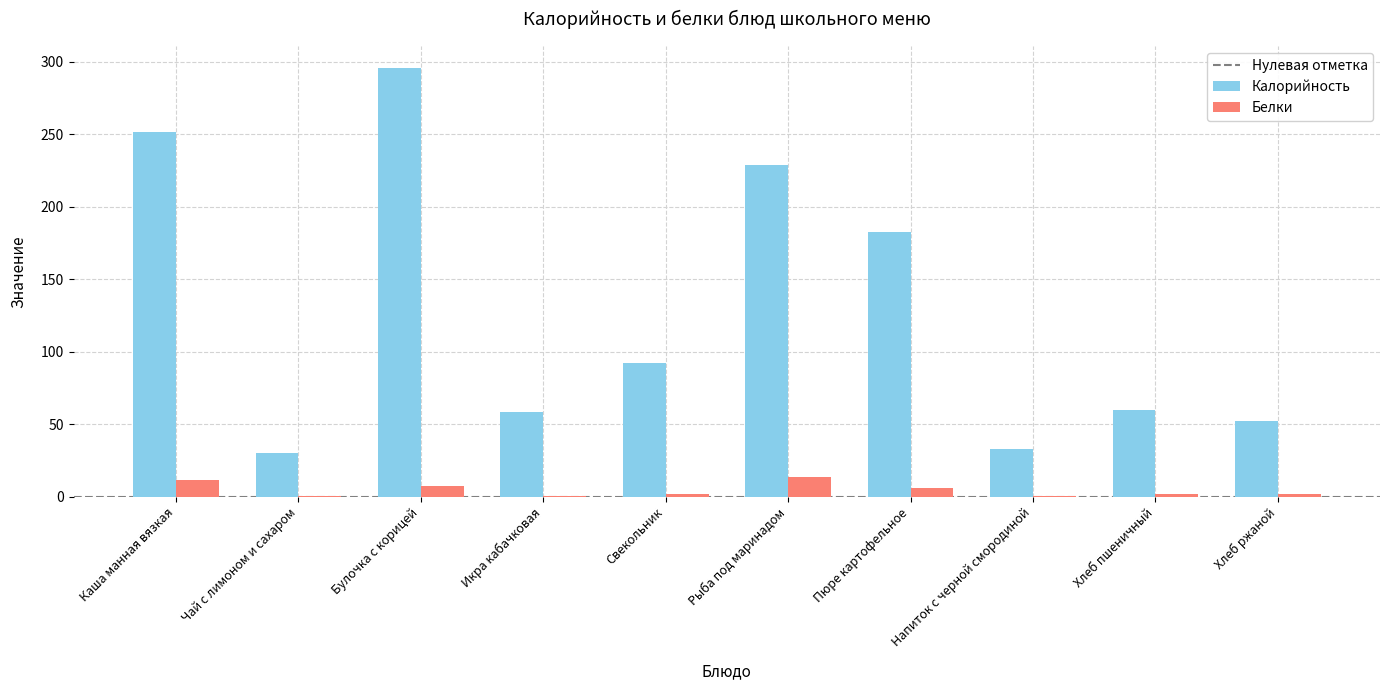

What is the difference between the Белки values at Чай с лимоном и сахаром and Хлеб пшеничный?

1.7